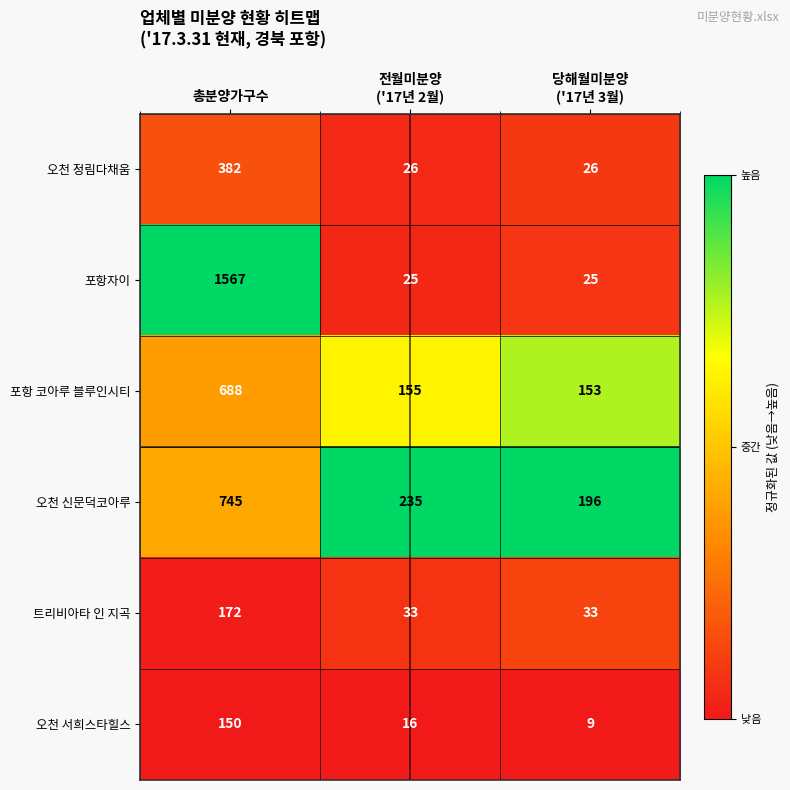

How many series are shown in this chart?

6